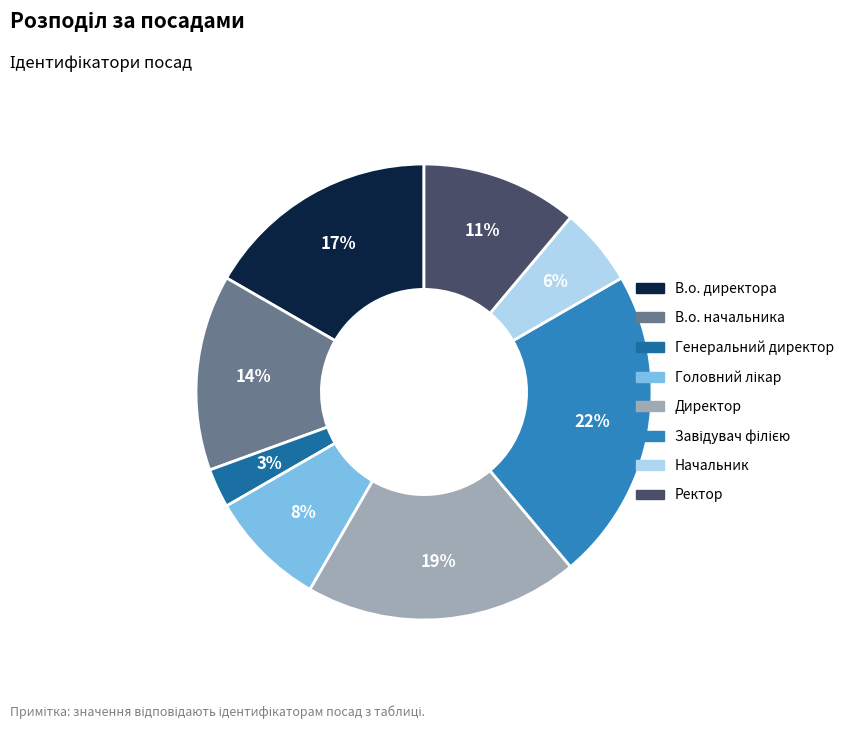

Does В.о. начальника account for over 50% of the chart?

No